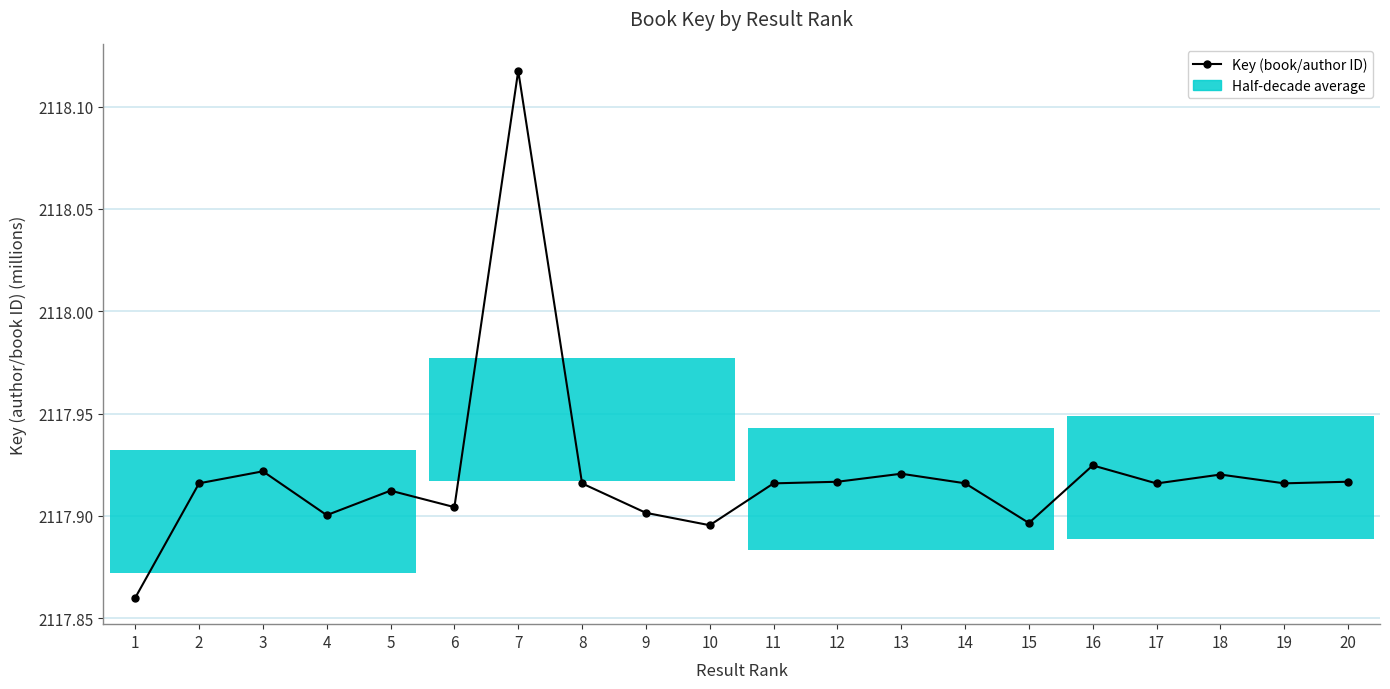

What is the change in value from 7 to 16?

-0.2